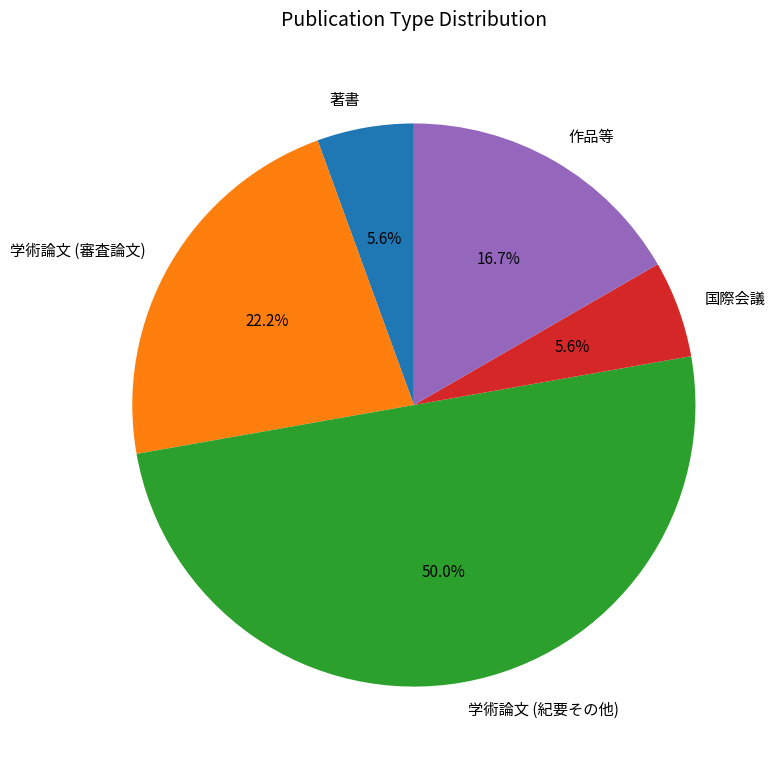

Which slice is the largest?

学術論文 (紀要その他)